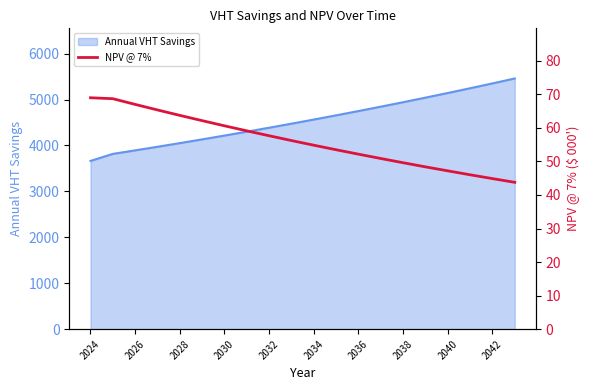

How many data points are less than 56?

10